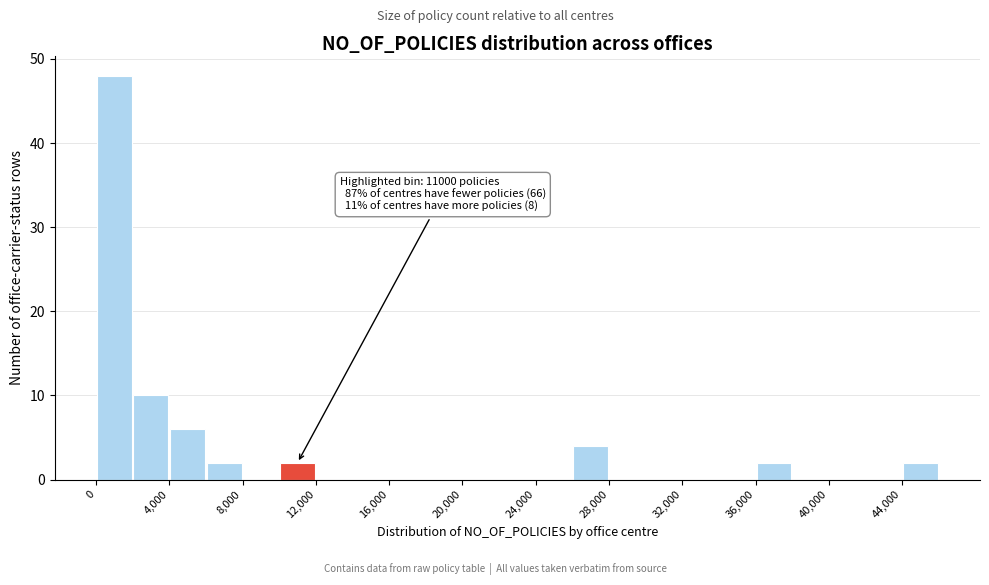

Over which range of the x-axis is the bar tallest?

0 to 2000